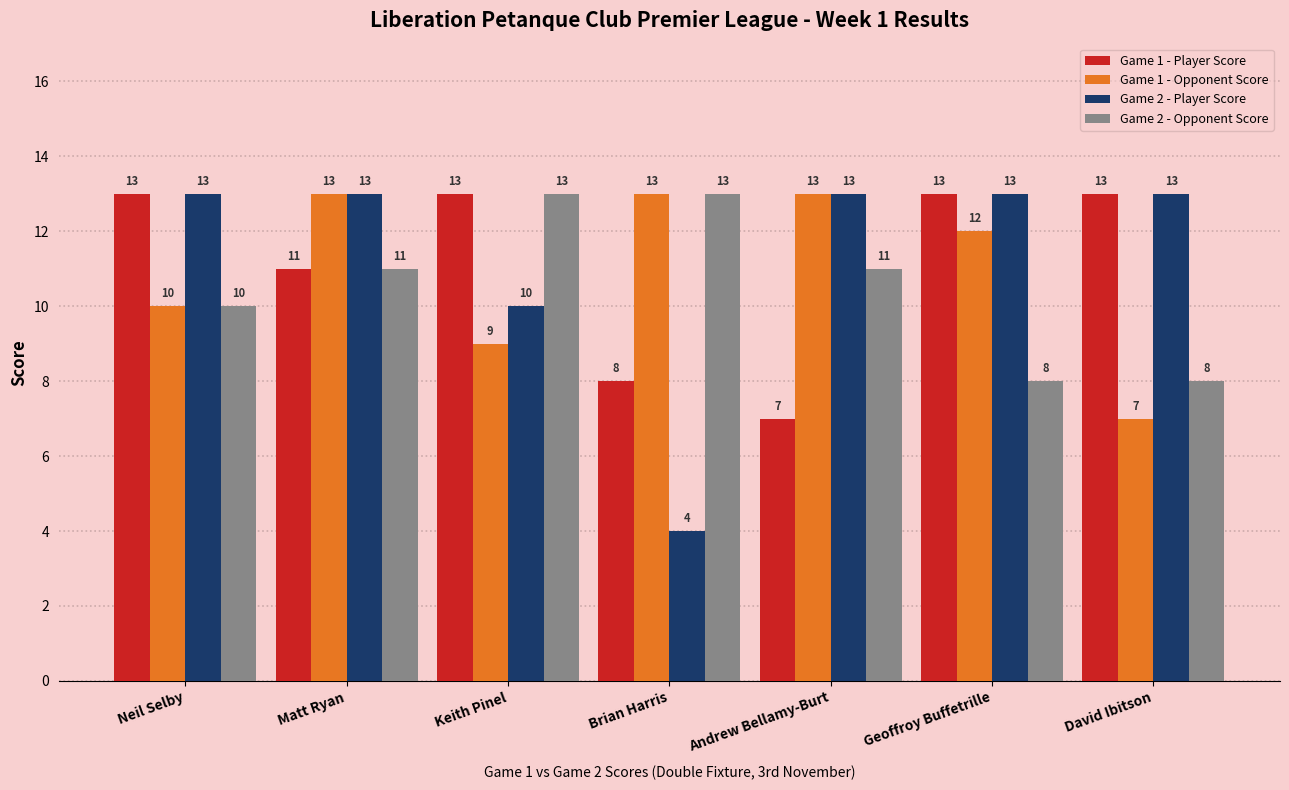

Rank the series by their average value, from lowest to highest.

Game 2 - Opponent Score, Game 1 - Opponent Score, Game 1 - Player Score, Game 2 - Player Score